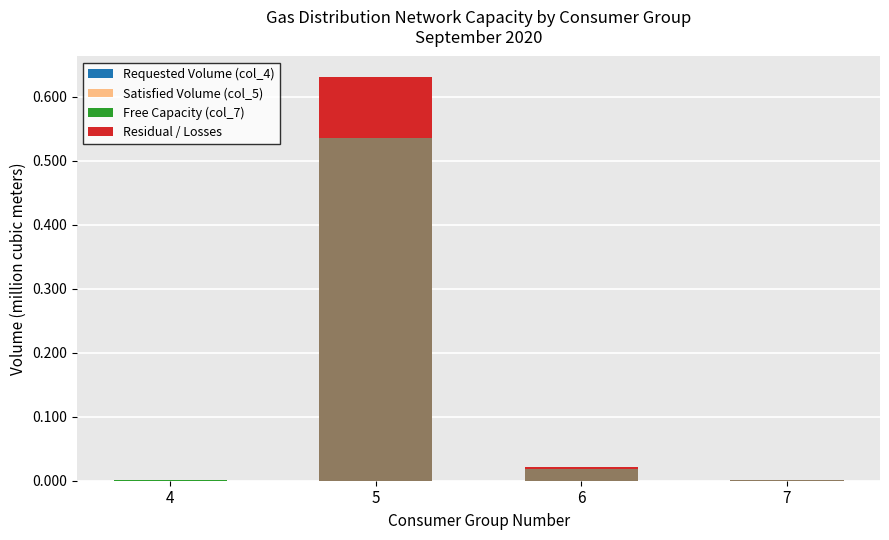

The Requested Volume (col_4) series shows 0.1 at 5. True or false?

False